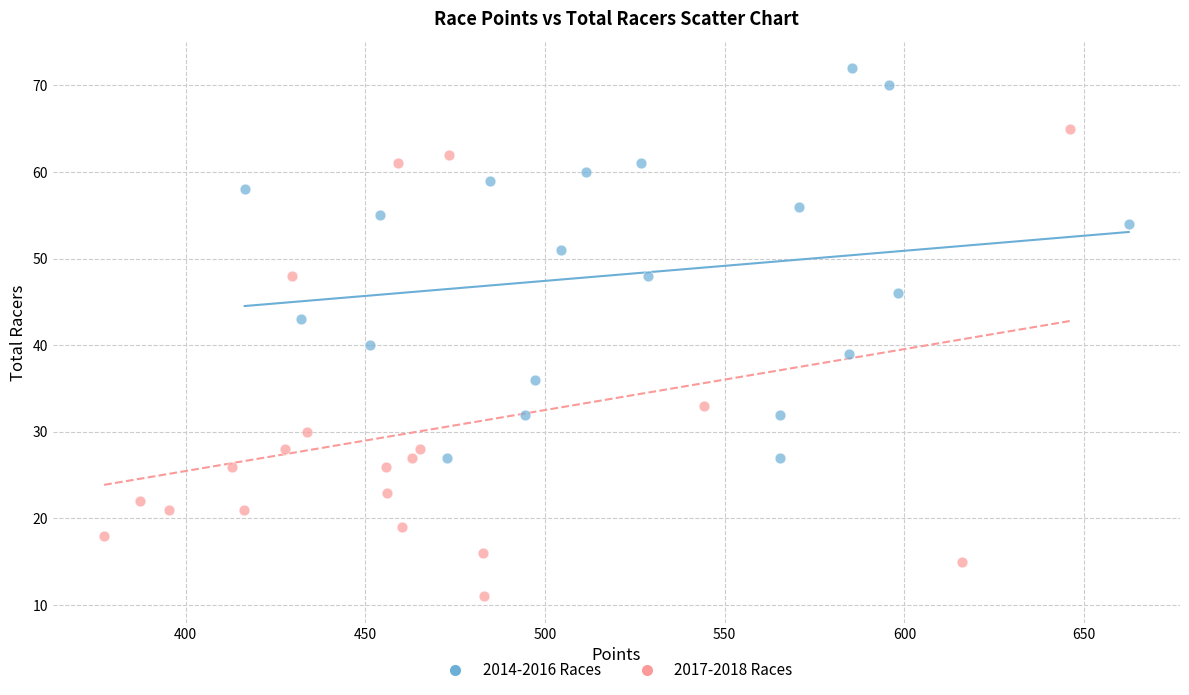

Which series has the widest spread of Y values?

2017-2018 Races